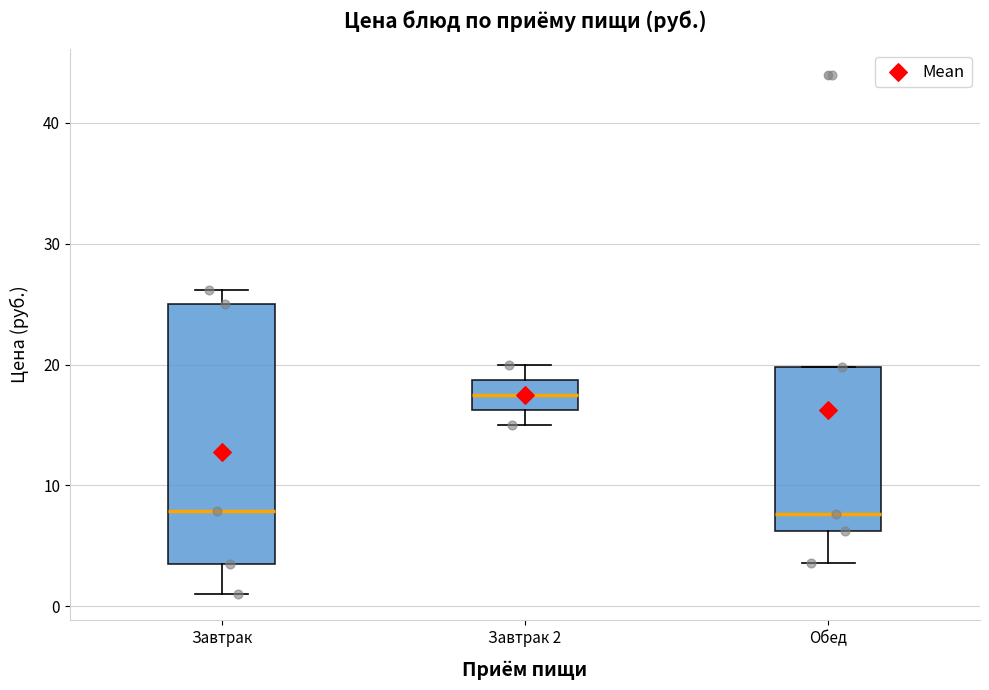

Where does the lower whisker of the box for Завтрак 2 end on the y-axis? The values are not printed on the chart, so give them approximately, as read against the axis.

15